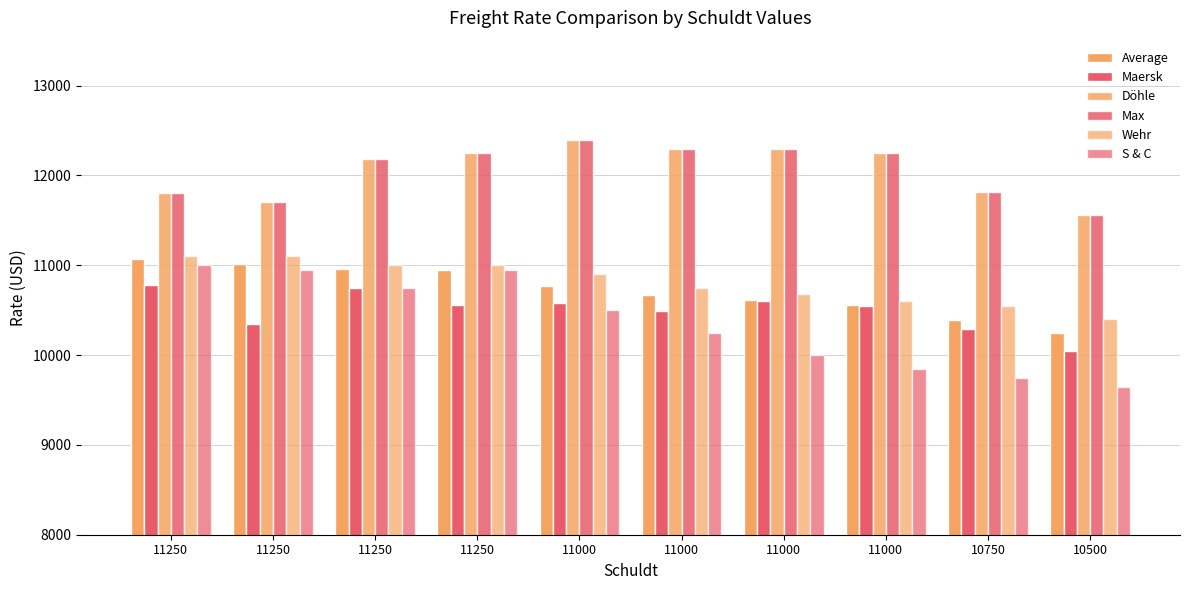

What is the difference between the second highest and second lowest values in the Döhle series?

584